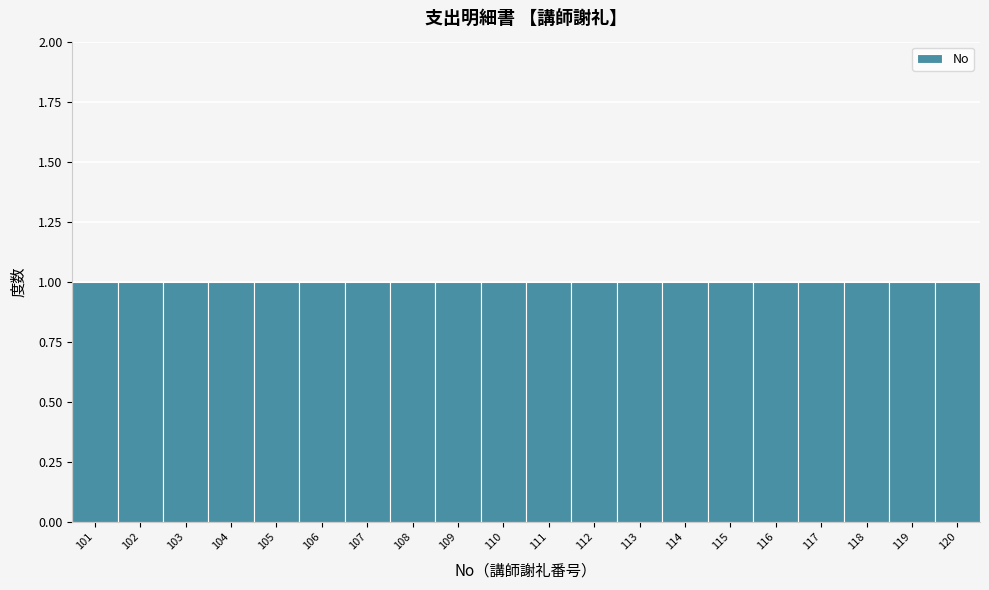

How tall is the bar that spans 113.5 to 114.5 on the x-axis? The values are not printed on the chart, so give them approximately, as read against the axis.

1